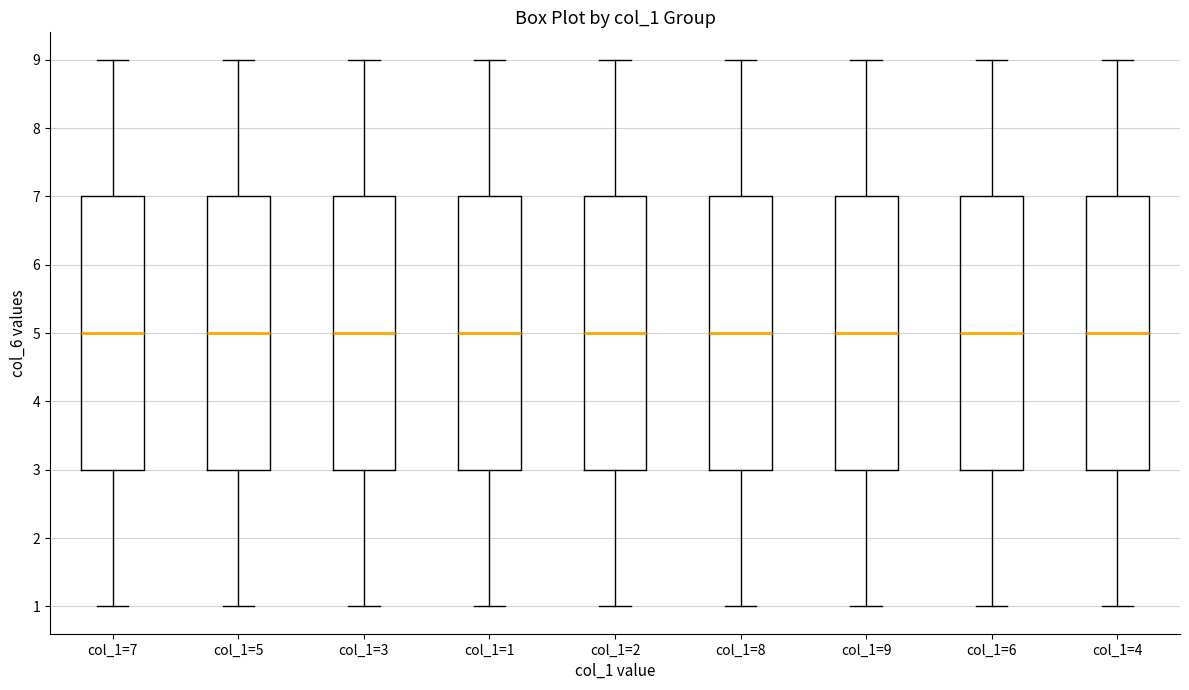

Where does the lower whisker of the box for col_1=7 end on the y-axis? The values are not printed on the chart, so give them approximately, as read against the axis.

1